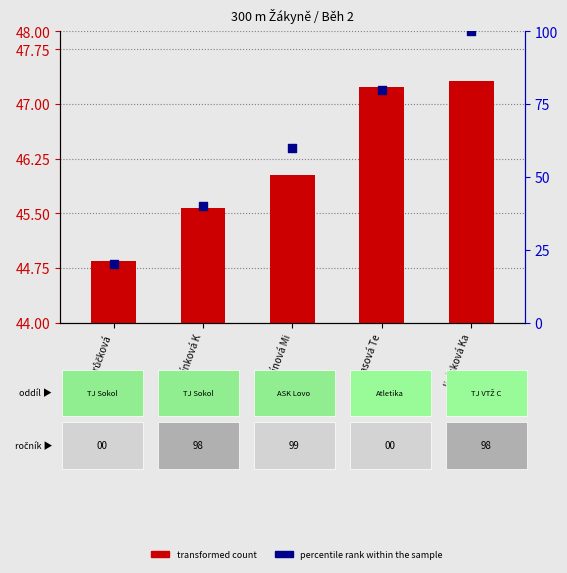

Which series has the largest Y range (max minus min)?

percentile rank within the sample